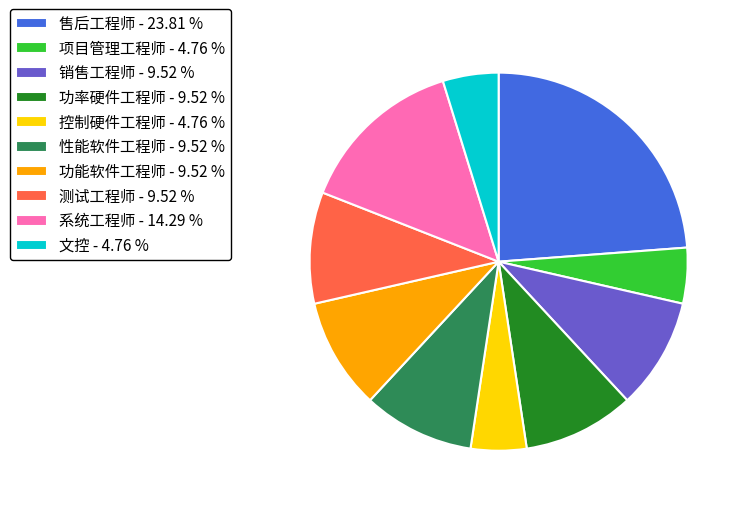

Is 文控 - 4.76 % the majority of the pie?

No